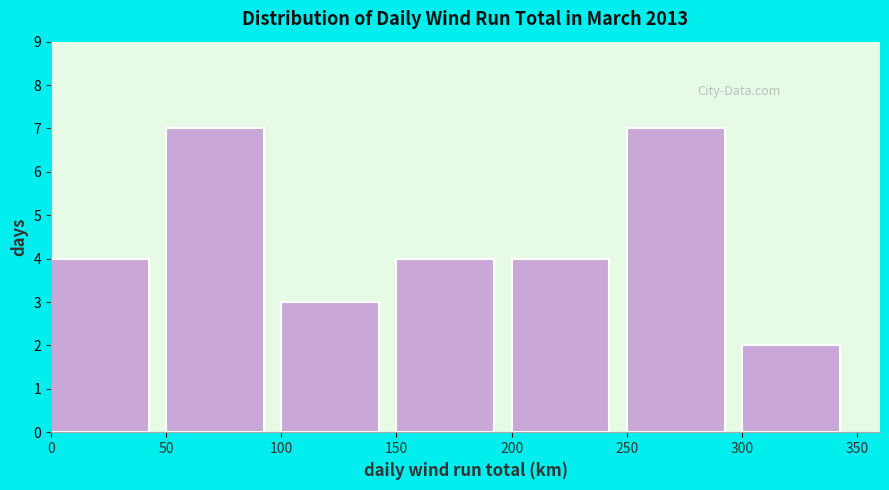

Reading left to right, list every bar in this chart as the range it spans on the x-axis followed by its height. The values are not printed on the chart, so give them approximately, as read against the axis.

0 to 50: 4
50 to 100: 7
100 to 150: 3
150 to 200: 4
200 to 250: 4
250 to 300: 7
300 to 350: 2